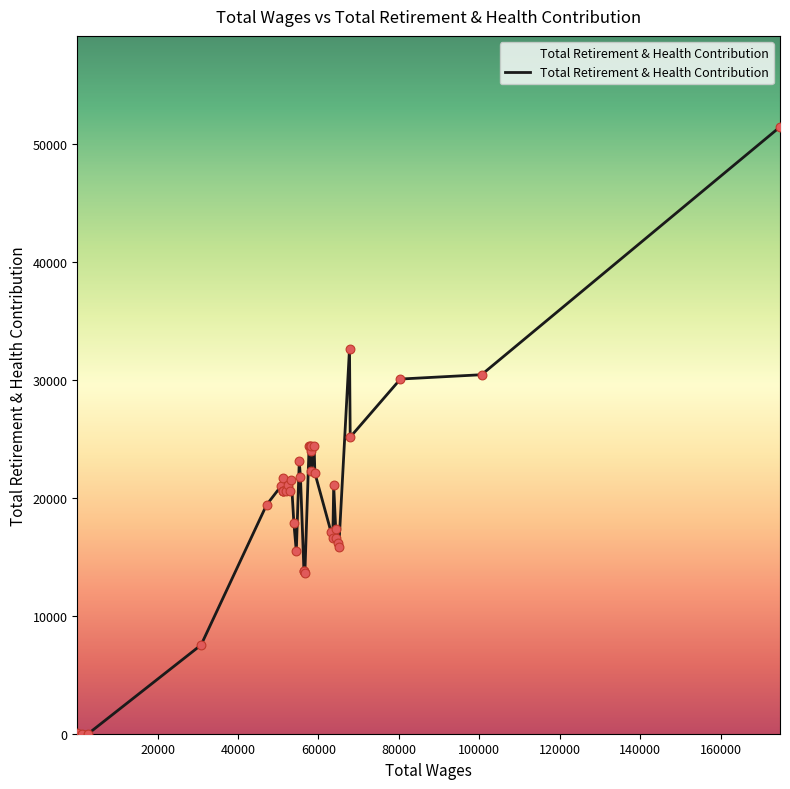

Between 58084.0 and 59097.0, which is larger?

58084.0